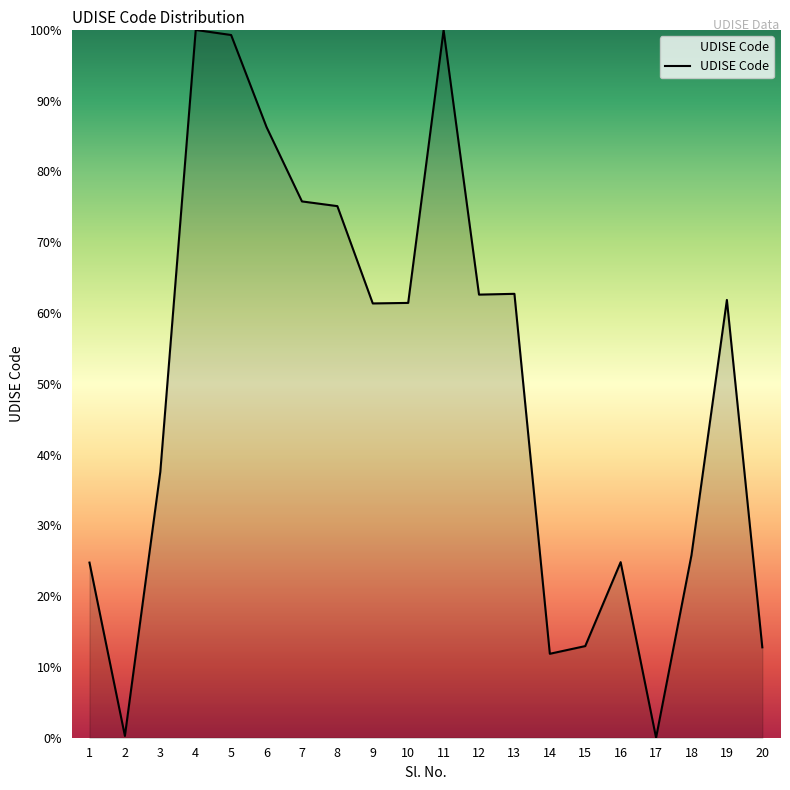

At which label does the data first exceed 61?

4